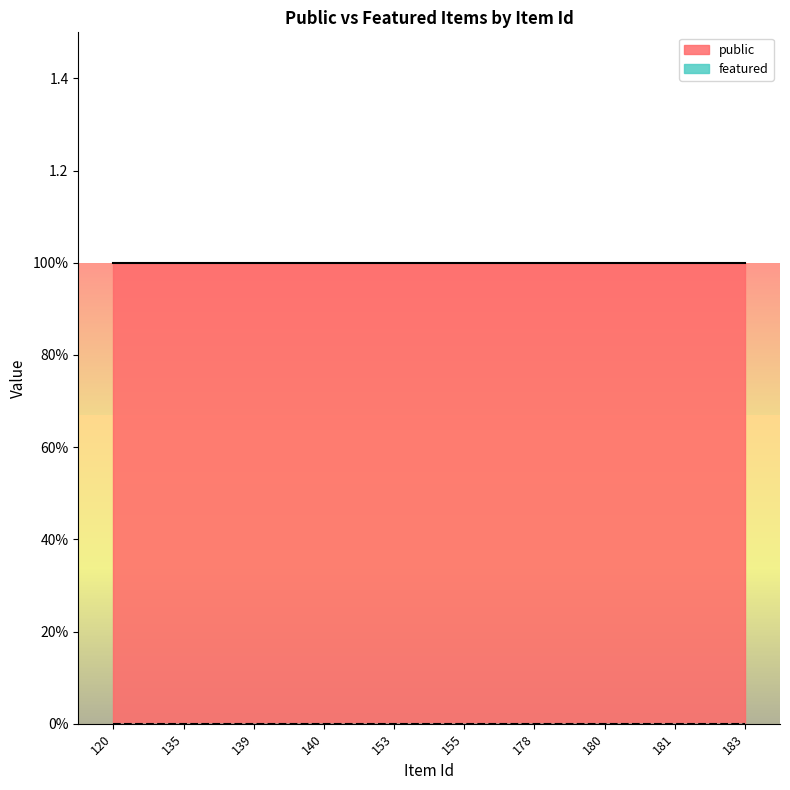

True or false: public and featured cross at least once.

False